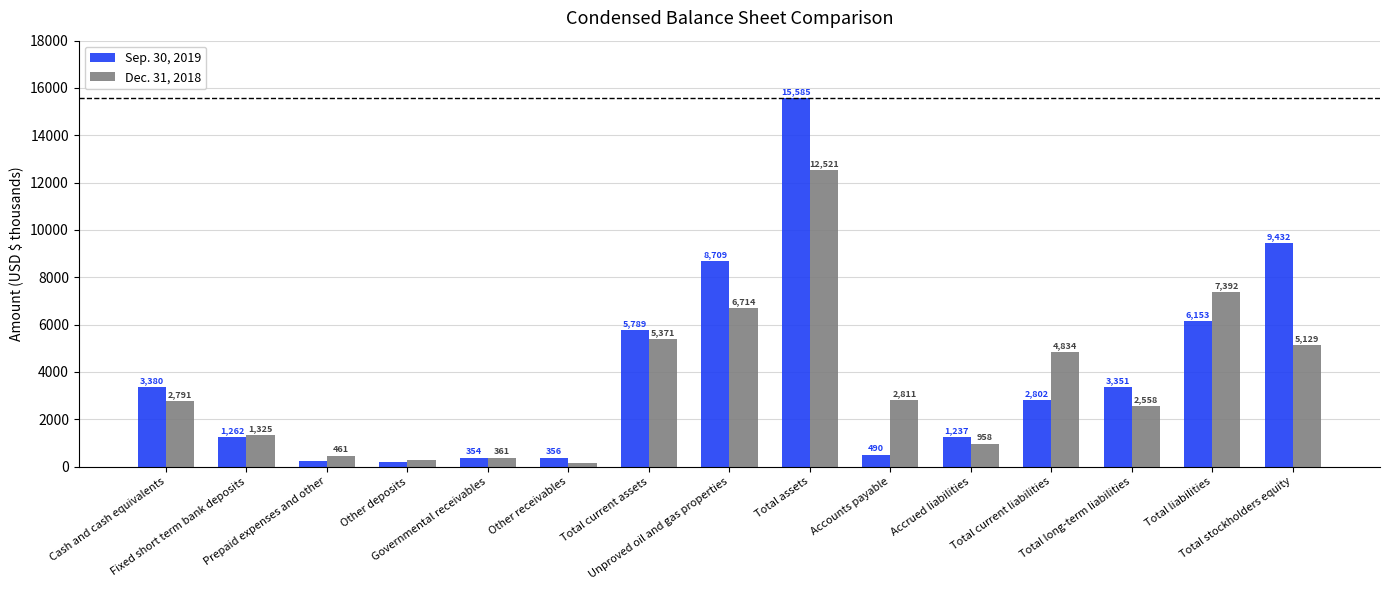

What is the difference between the Sep. 30, 2019 values at Other receivables and Other deposits?

162